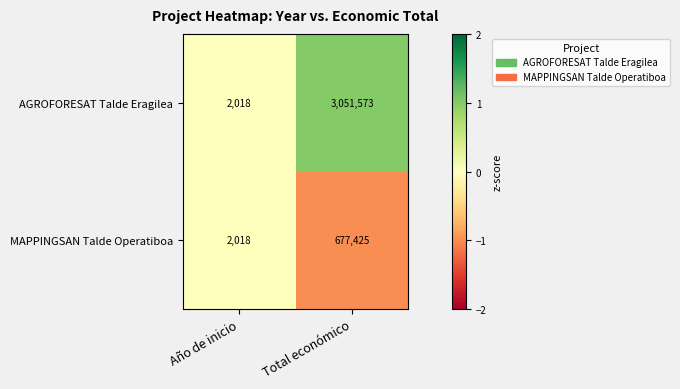

How many data points does each series have?

2